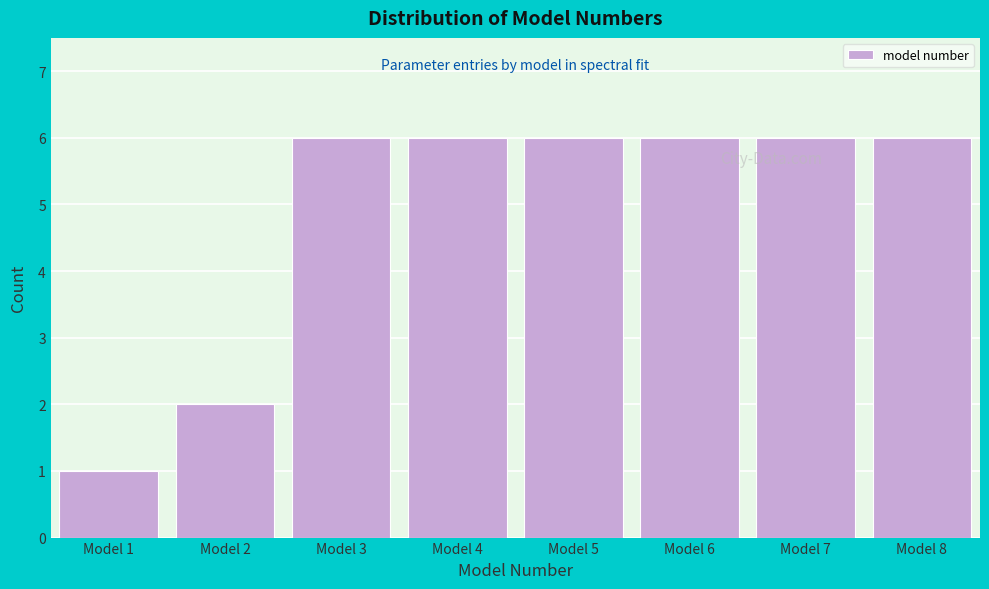

Reading right to left, list all the values displayed in this chart.

6	6	6	6	6	6	2	1